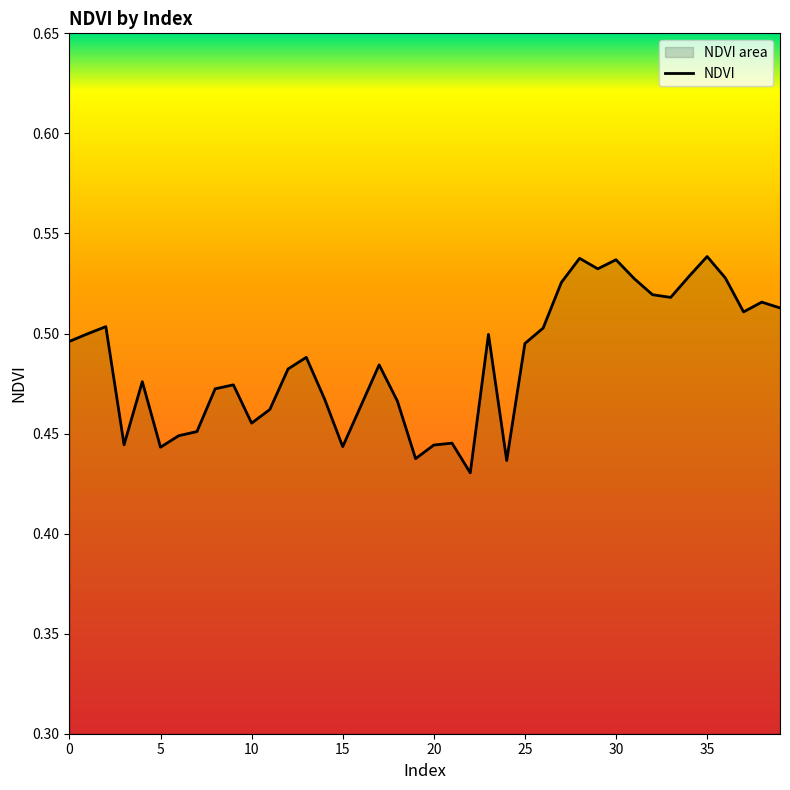

The chart shows a value of 0.5 at 27. True or false?

True